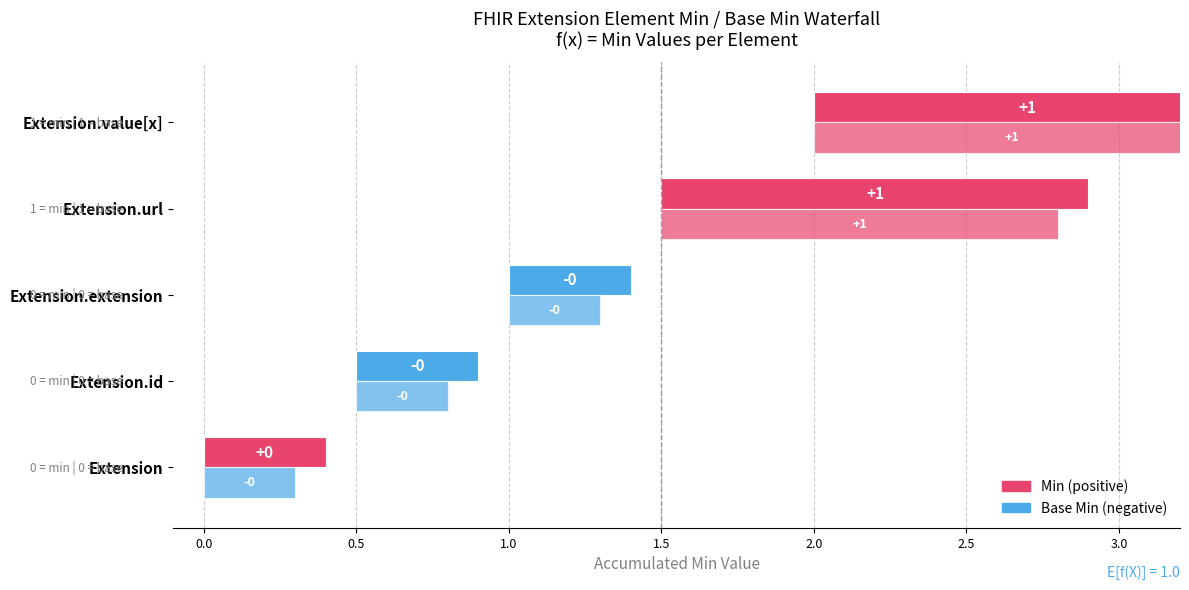

Rank the series by their maximum value, from highest to lowest.

Min, Base Min